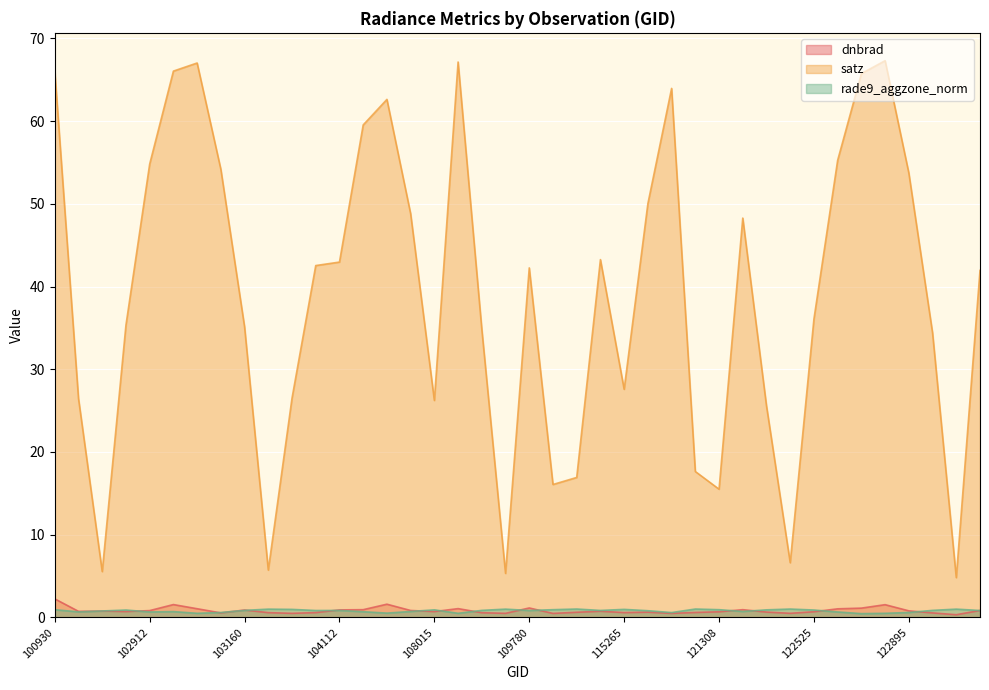

True or false: rade9_aggzone_norm and satz intersect in this chart.

False